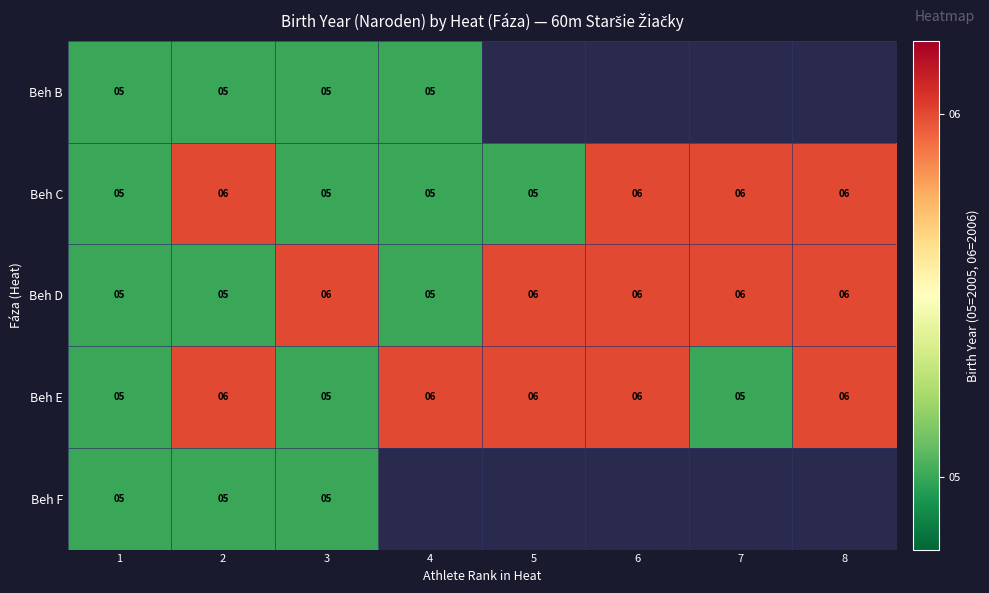

Is the value of Beh B at 2 greater than the value of Beh D at 3?

No